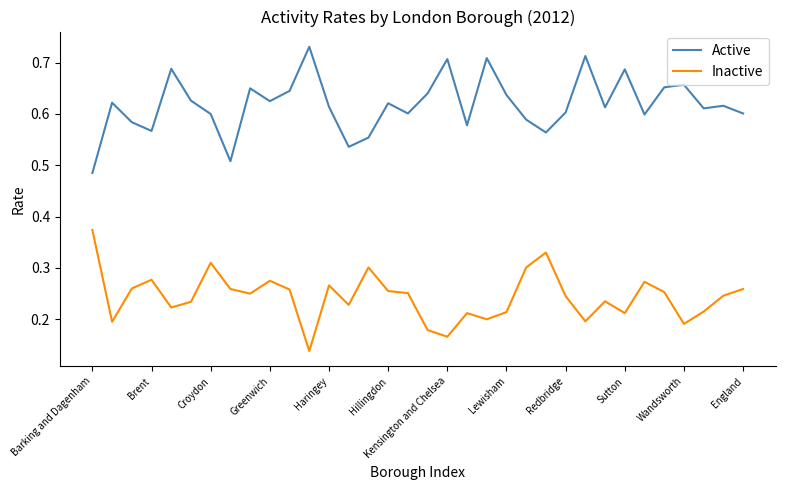

Rank the series by their average value, from lowest to highest.

Inactive, Active